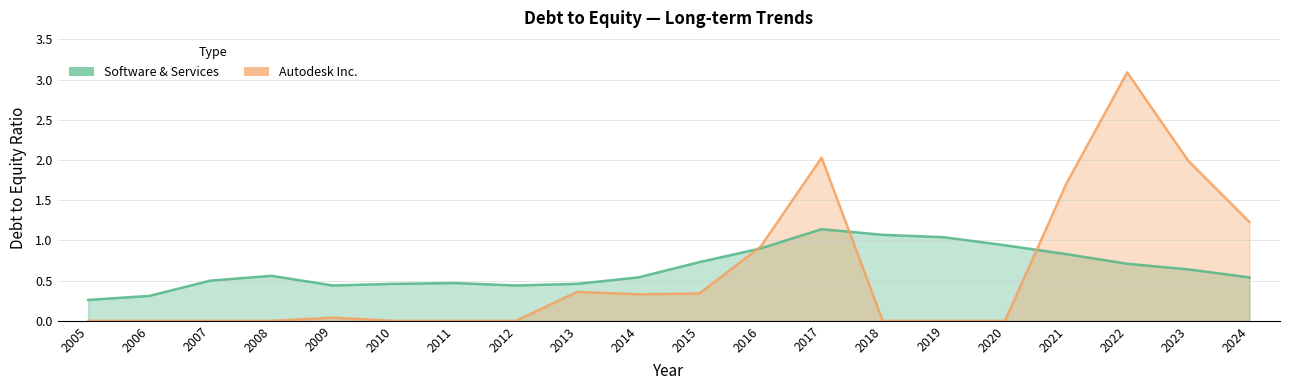

Reading left to right, extract all data points from this chart.

Autodesk Inc.: 0.0	0.0	0.0	0.0	0.0	0.0	0.0	0.0	0.4	0.3	0.3	0.9	2.0	0.0	0.0	0.0	1.7	3.1	2.0	1.2
Software & Services: 0.3	0.3	0.5	0.6	0.4	0.5	0.5	0.4	0.5	0.5	0.7	0.9	1.1	1.1	1.0	0.9	0.8	0.7	0.6	0.5